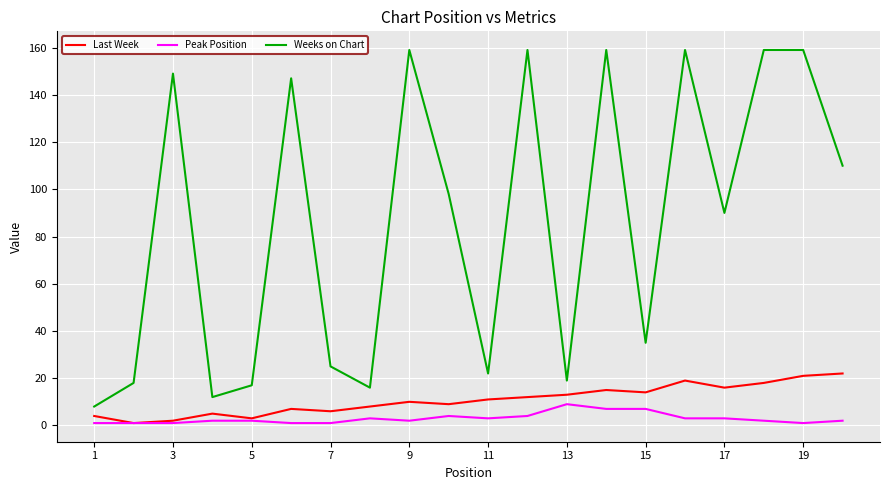

What is the sum of all Weeks on Chart values?

1720